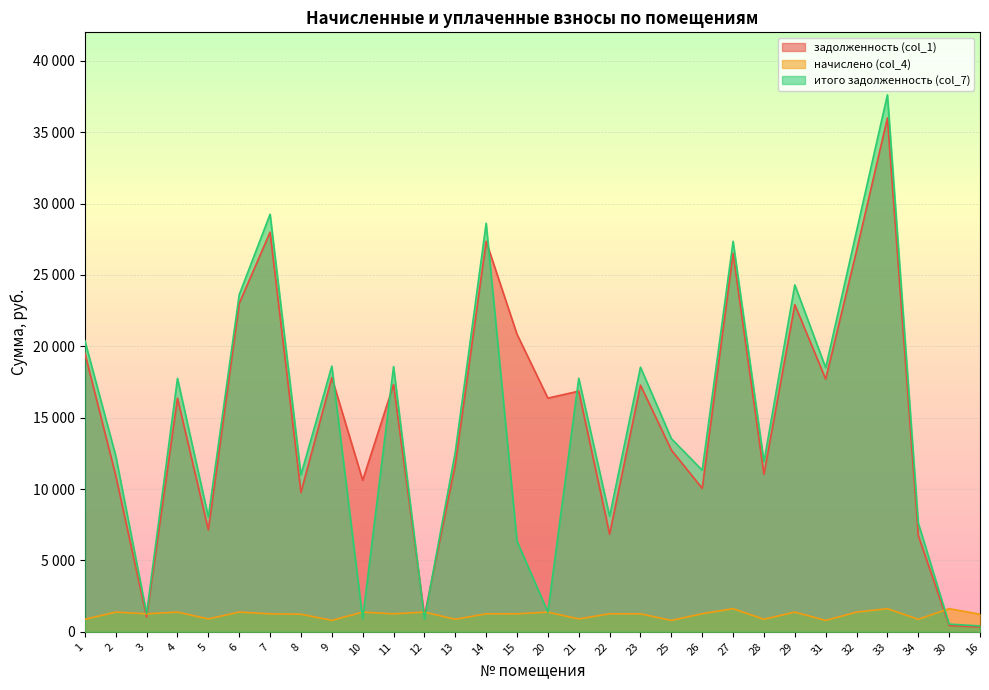

What is the sum of all итого задолженность (col_7) values?

437264.8